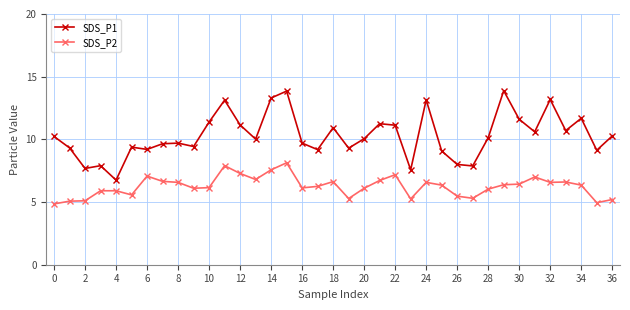

How many lines are shown in the chart?

2